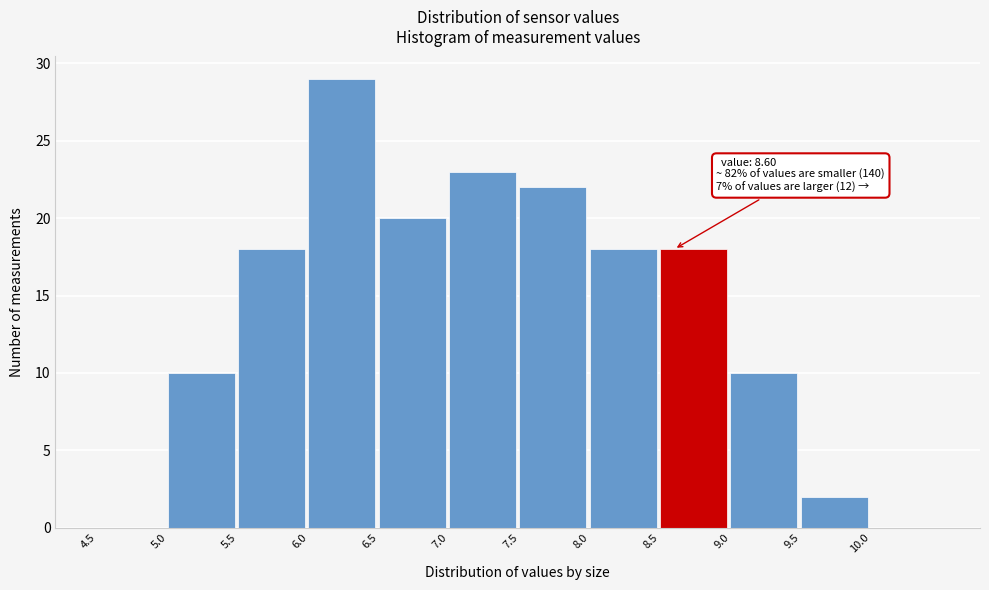

Over which range of the x-axis is the bar tallest?

6.0 to 6.5